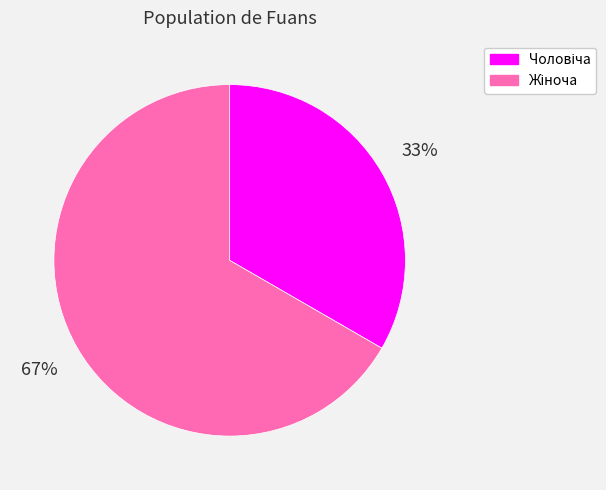

To the nearest percent, what is the average slice percentage?

50%